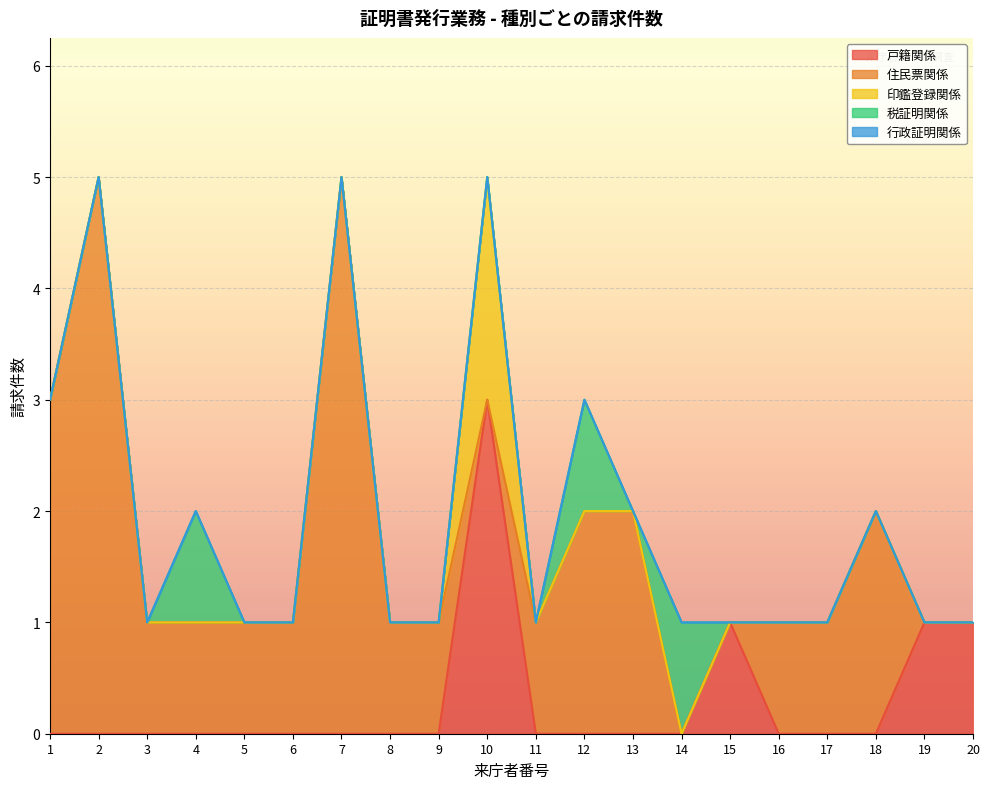

Which series has the largest range (max minus min)?

住民票関係